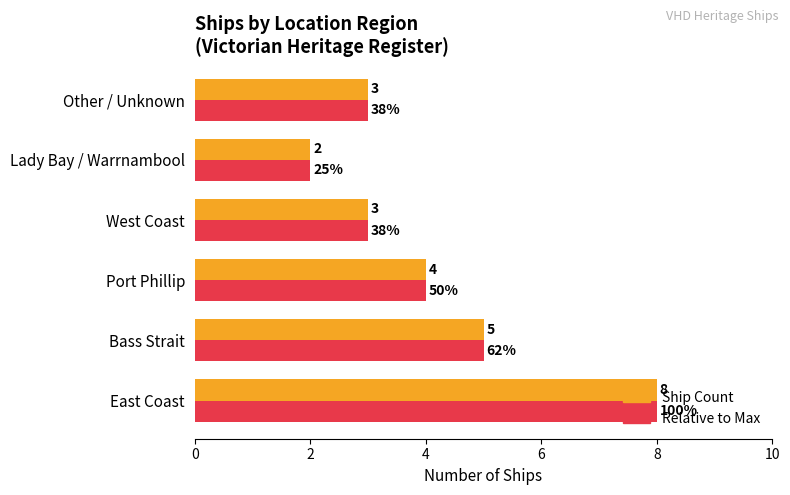

Count the Relative to Max values in the range 3 to 5.

4